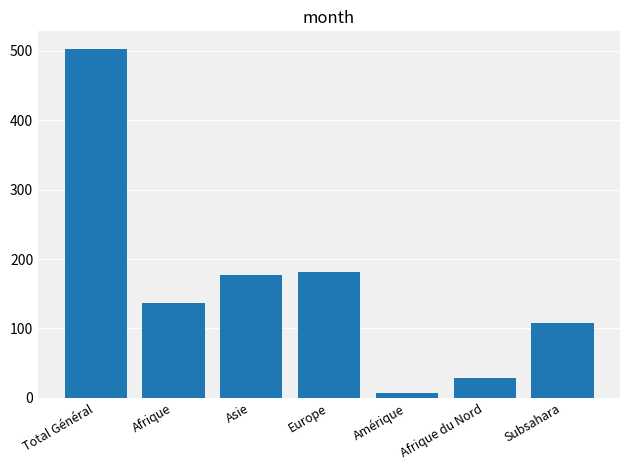

Does the chart contain stacked bars?

No